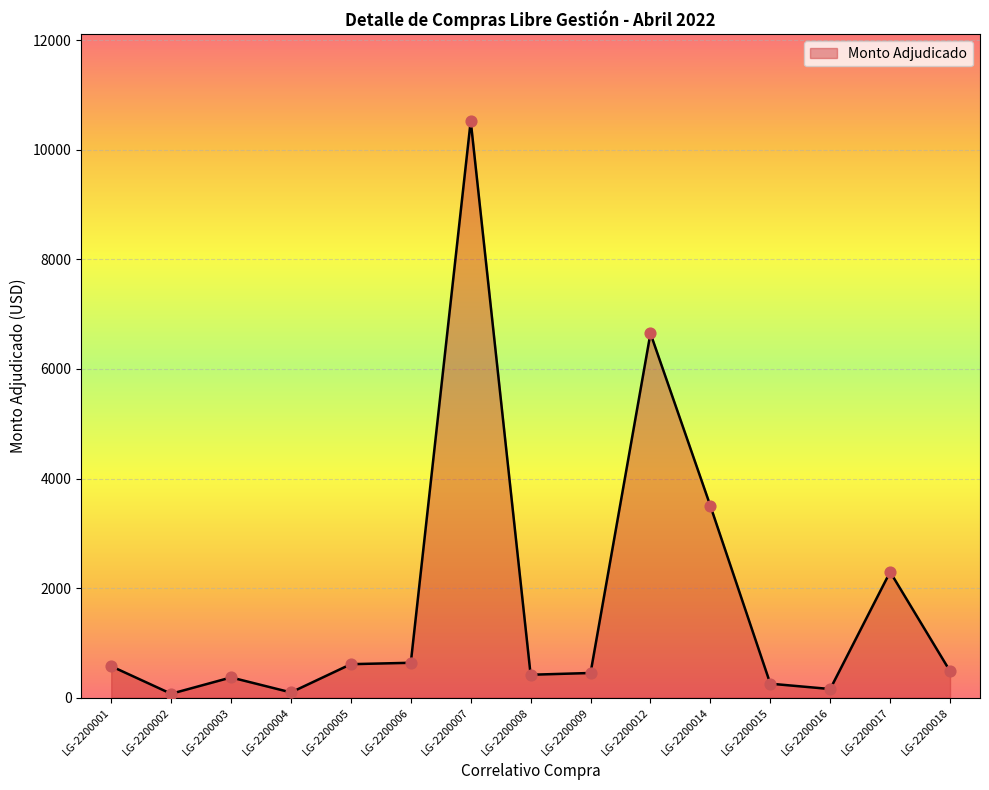

What is the ratio of the value at LG-2200009 to the value at LG-2200016?

2.9